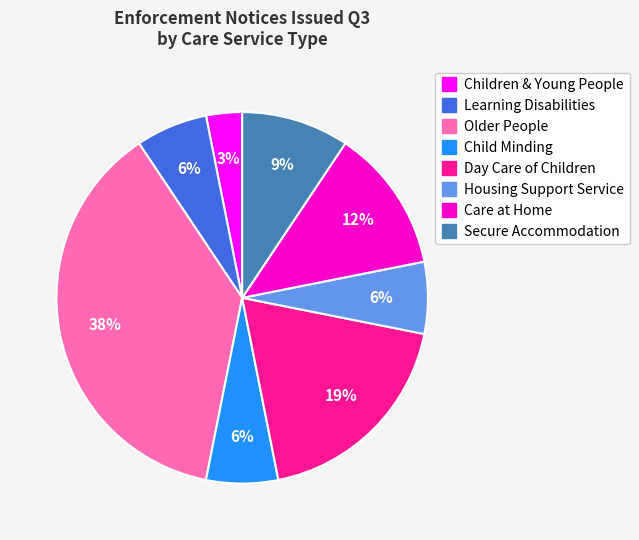

Which slice is the largest?

Older People